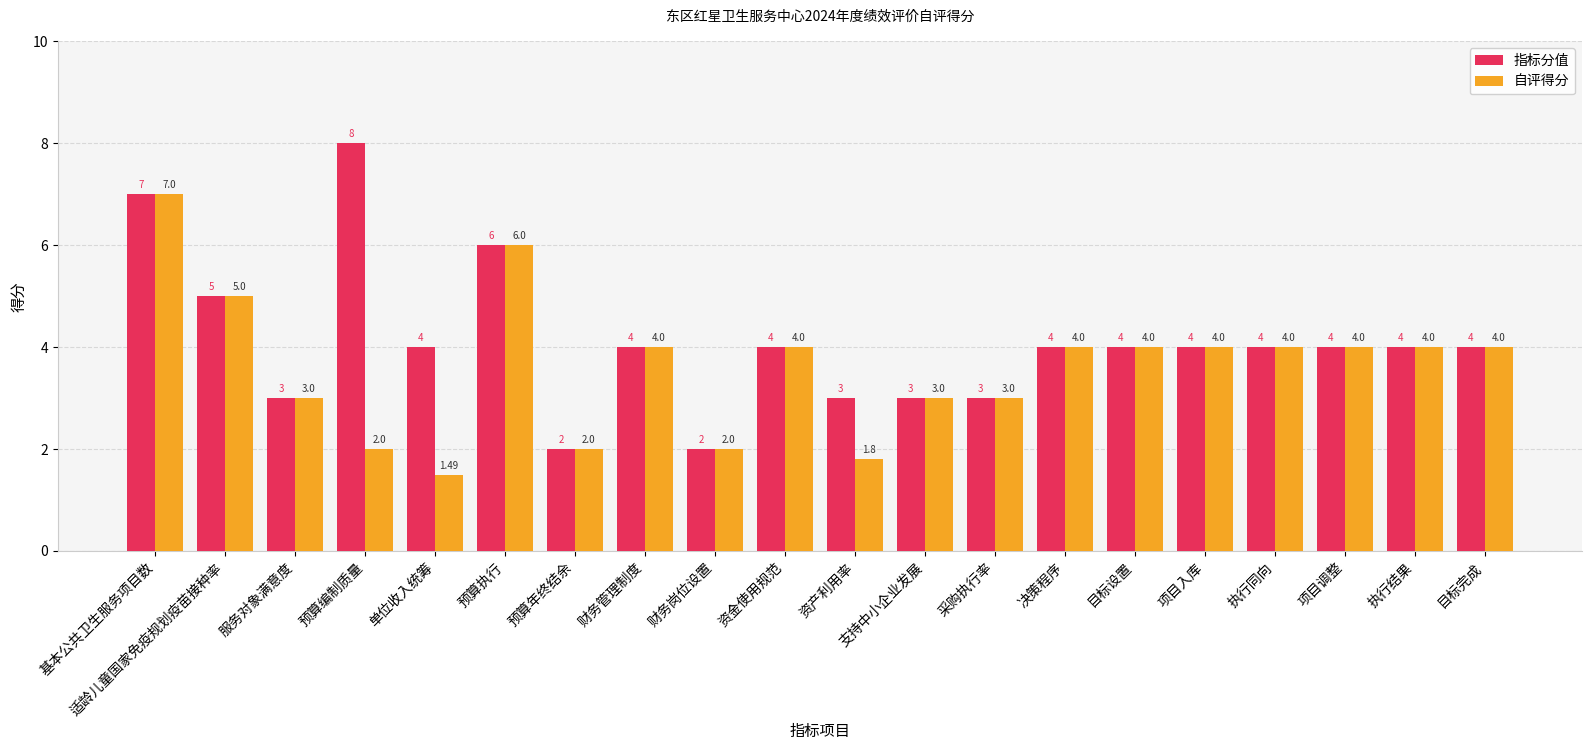

What is the value of the 指标分值 bar at the 19th from the left?

4.0